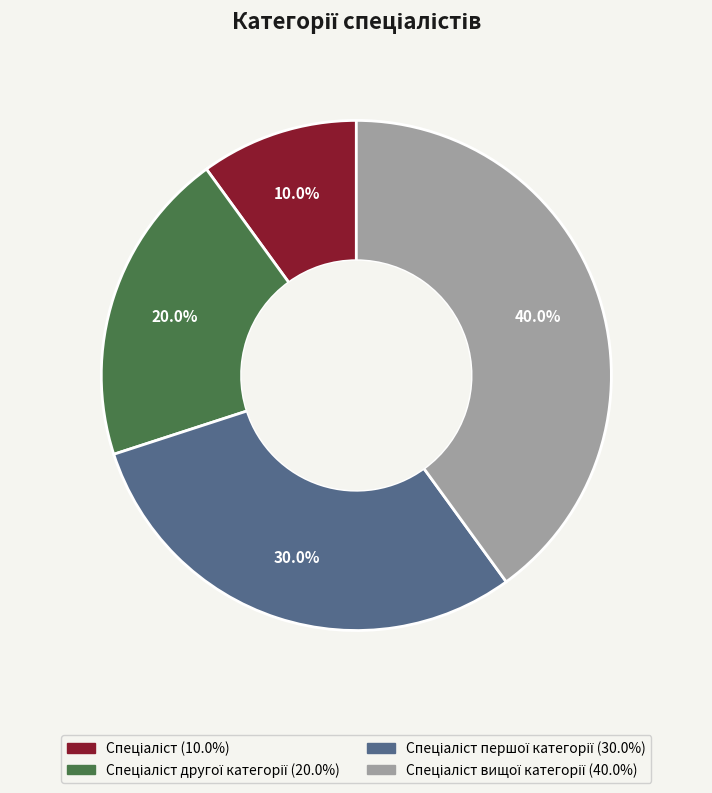

Is there any slice that represents more than half of the pie?

No